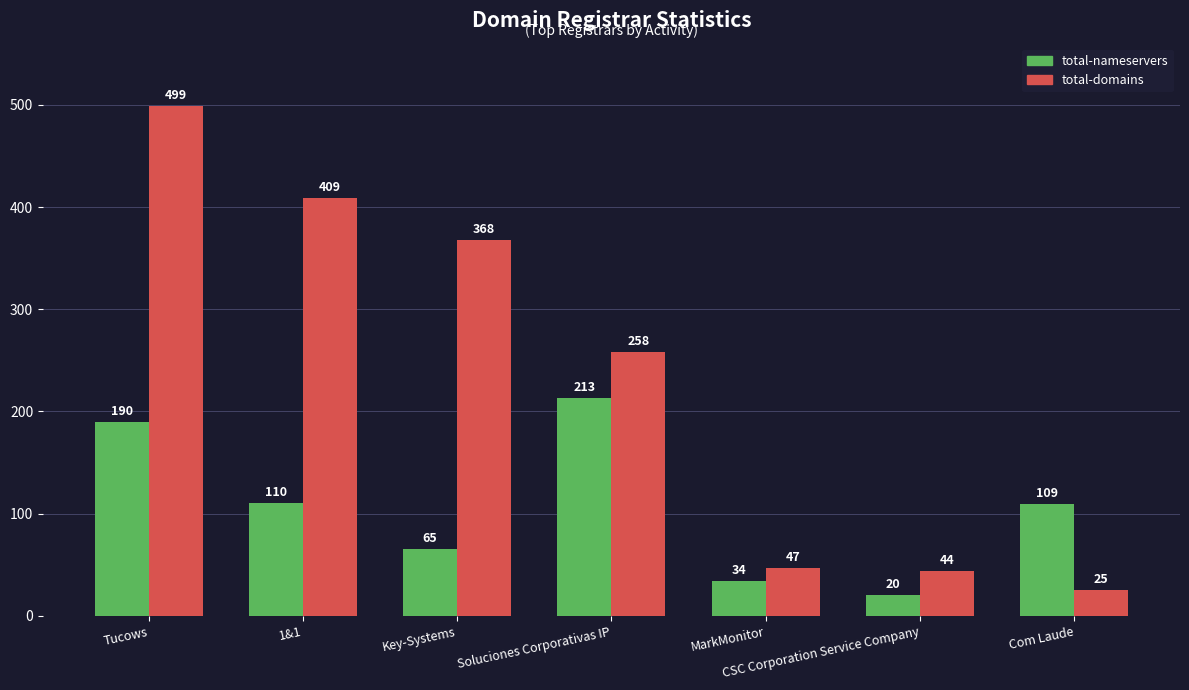

Reading left to right, list all the values displayed in this chart.

total-nameservers: Tucows=190	1&1=110	Key-Systems=65	Soluciones Corporativas IP=213	MarkMonitor=34	CSC Corporation Service Company=20	Com Laude=109
total-domains: Tucows=499	1&1=409	Key-Systems=368	Soluciones Corporativas IP=258	MarkMonitor=47	CSC Corporation Service Company=44	Com Laude=25